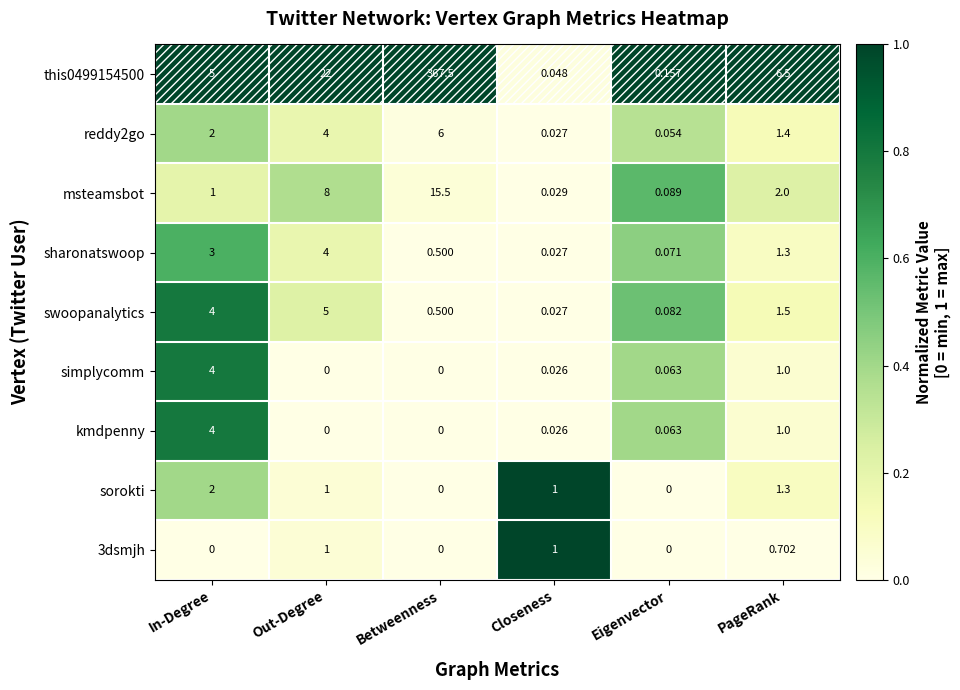

Is the value of msteamsbot at In-Degree greater than the value of reddy2go at Out-Degree?

No